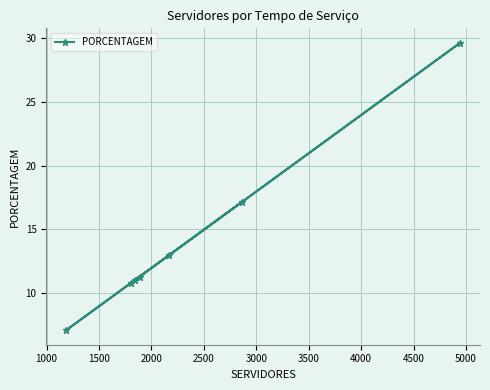

What is the value of the 2nd point from the left?

10.8